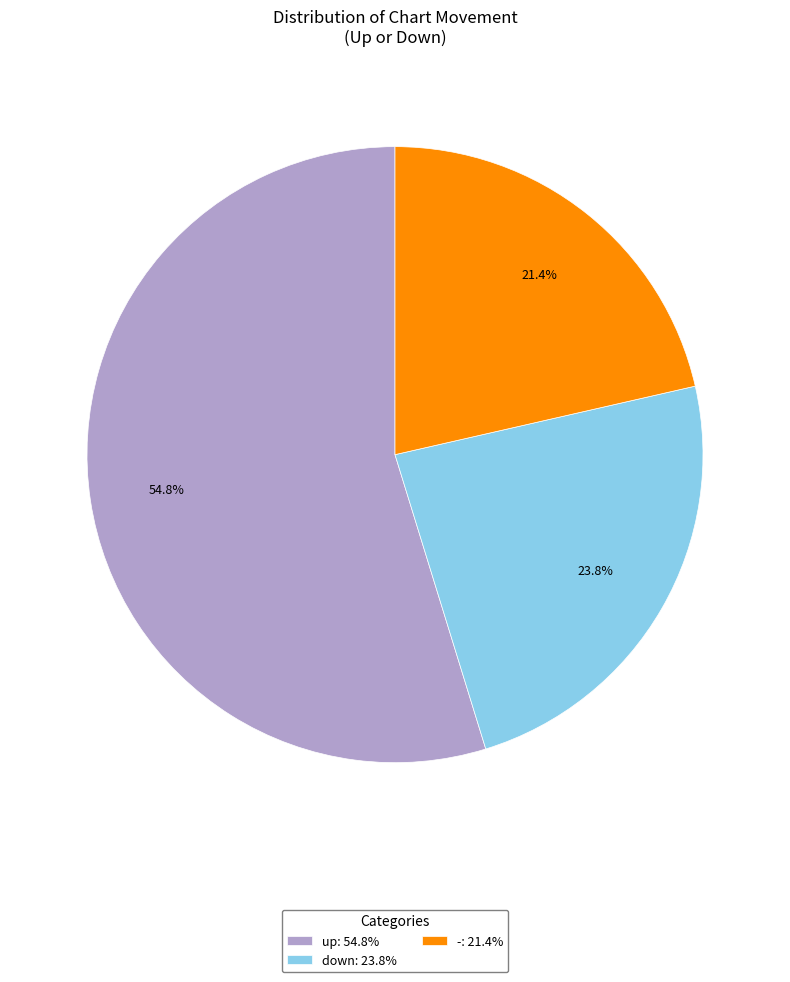

The up slice represents 67% of the pie. True or false?

False